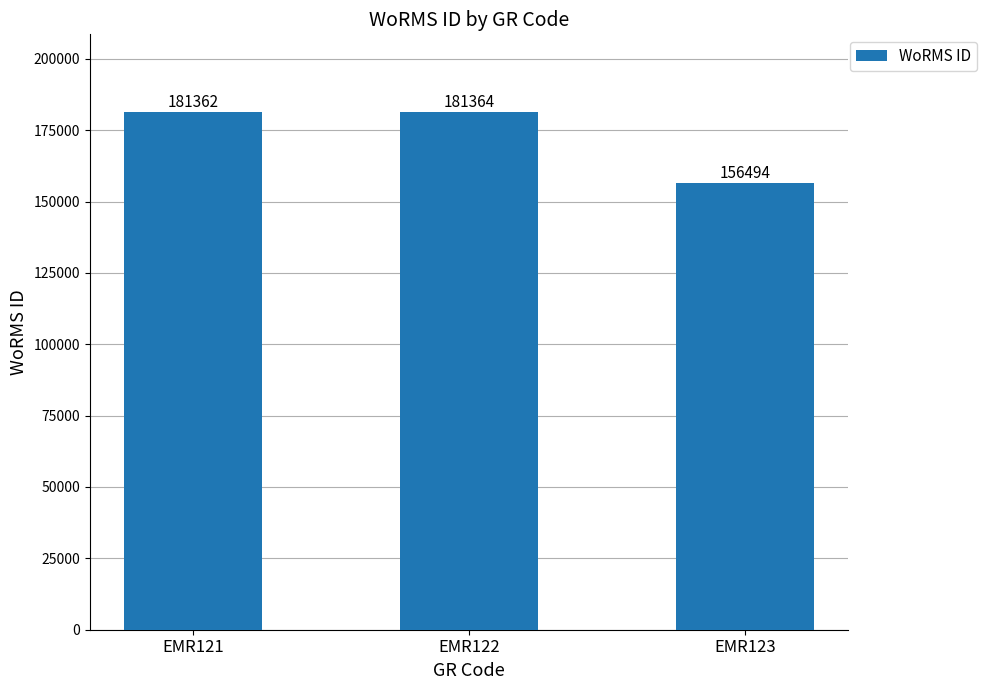

What is the average value?

173073